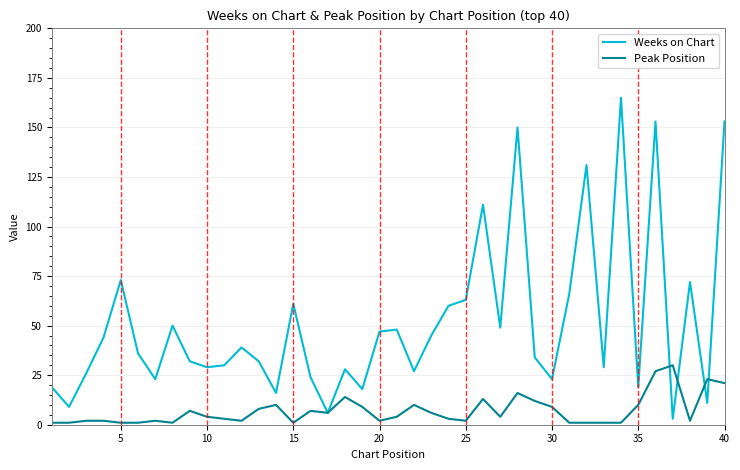

What are all the series names shown in the legend?

Weeks on Chart, Peak Position